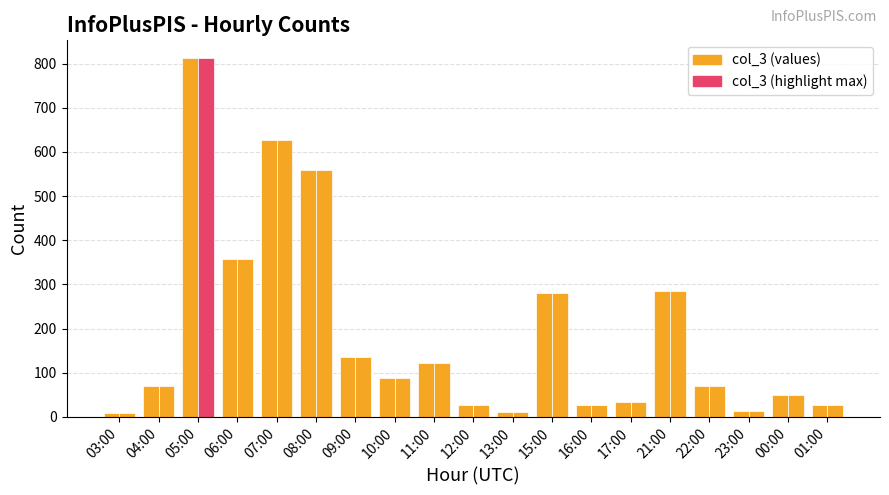

What is the label of the 1st bar from the left?

03:00